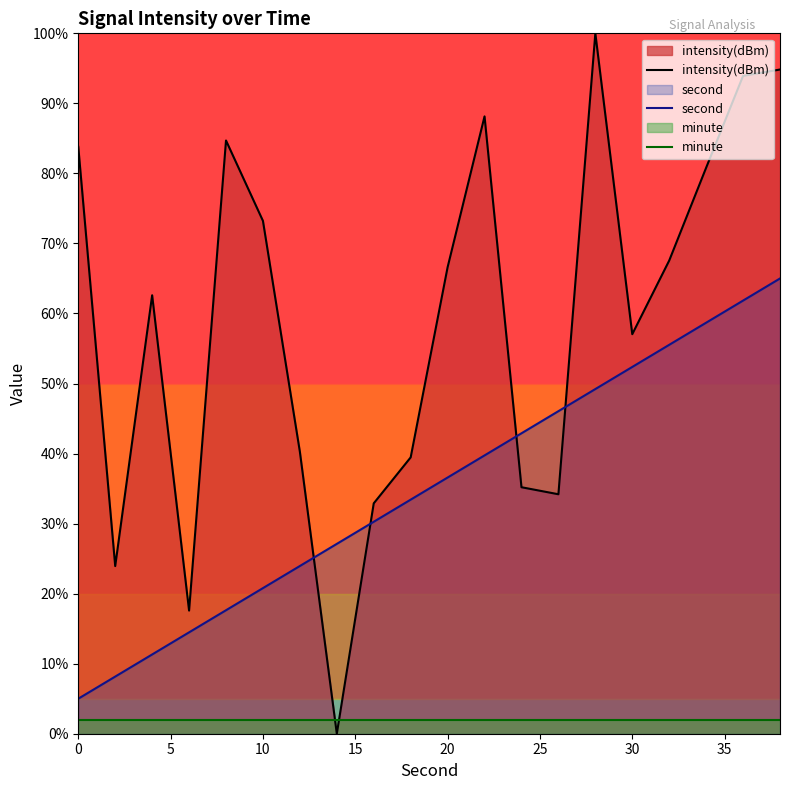

How many values in the second series exceed 36?

10